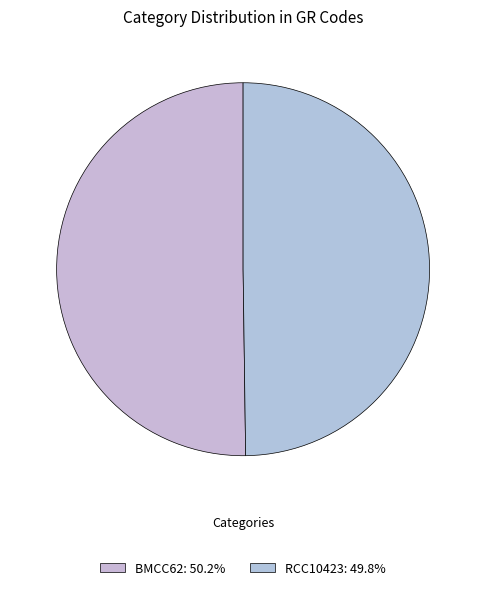

Does RCC10423 represent more than half of the total?

No